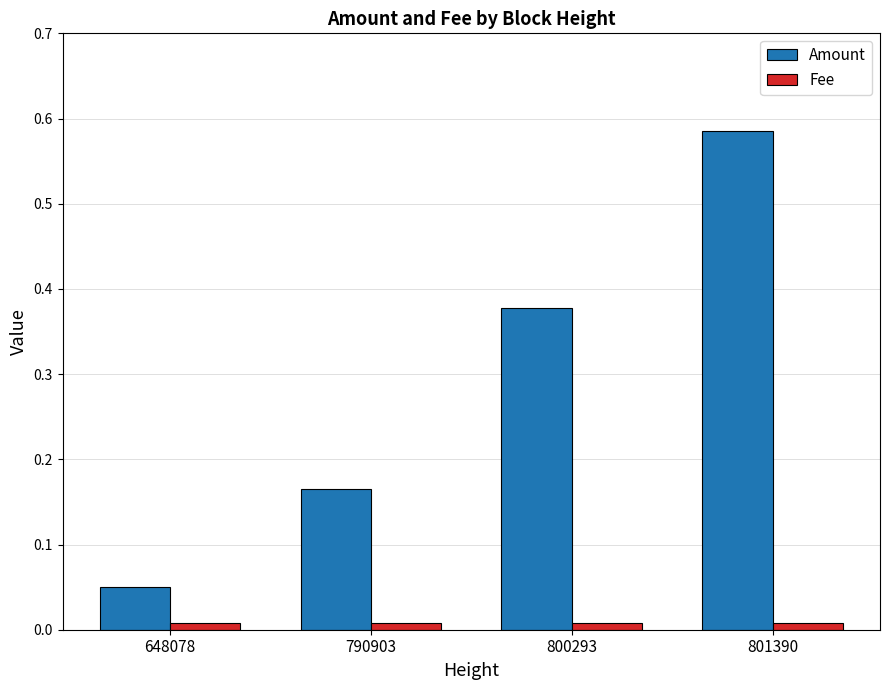

Which series changed the most between 648078 and 801390?

Amount